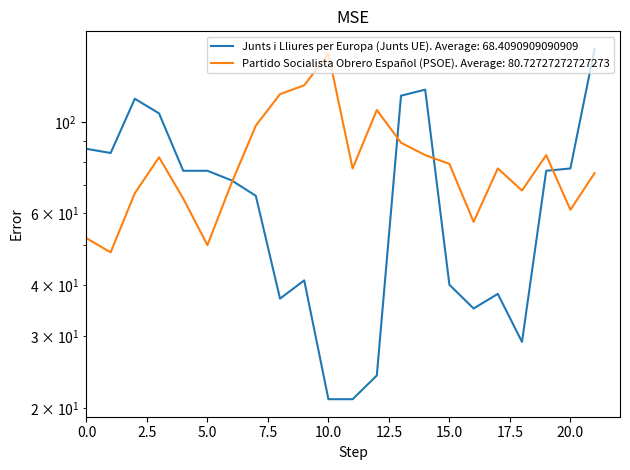

Which category has the lowest value across all series?

10